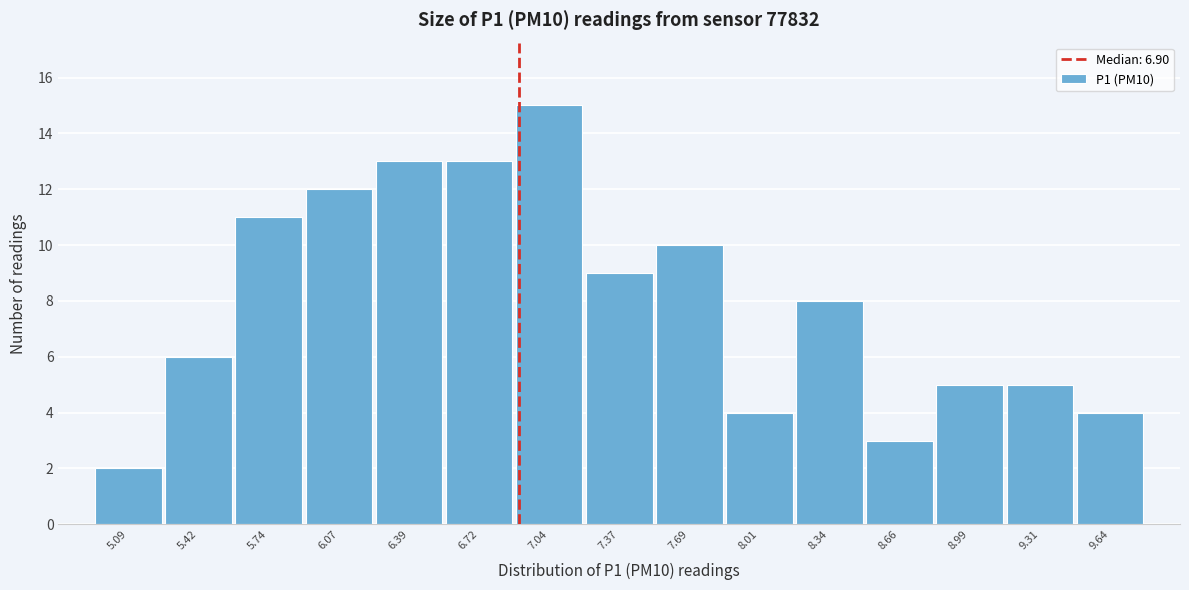

What is the height of the bar covering 8.20 to 8.50 on the x-axis? Neither the bar edges nor the heights are printed on the chart, so give them approximately, as read against the axes.

8